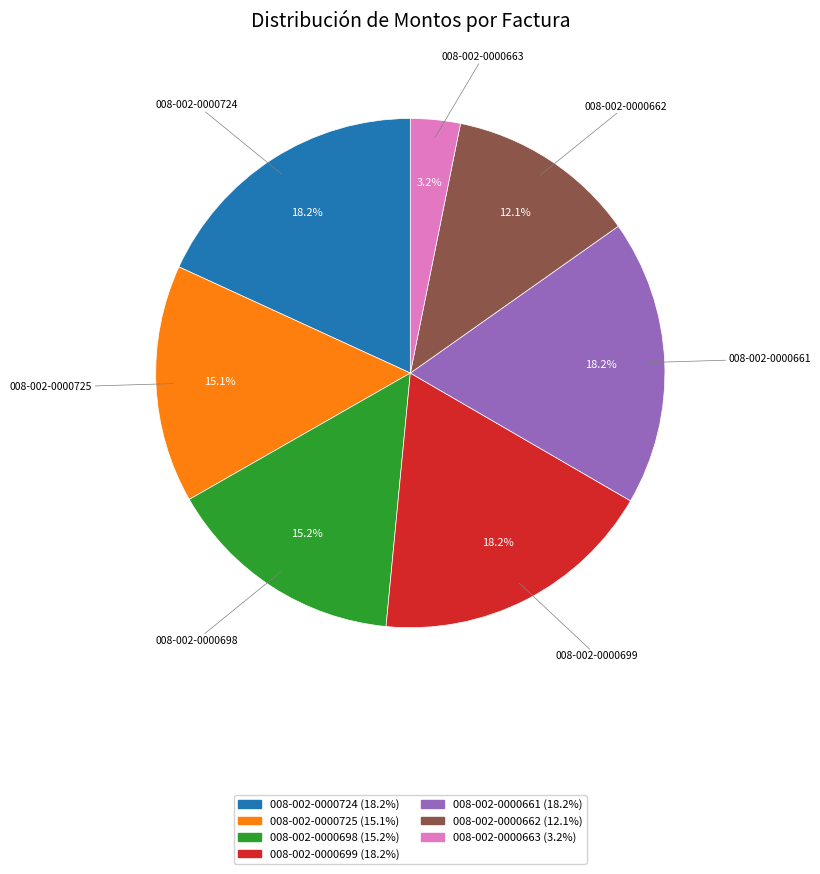

How many slices are in this pie chart?

7